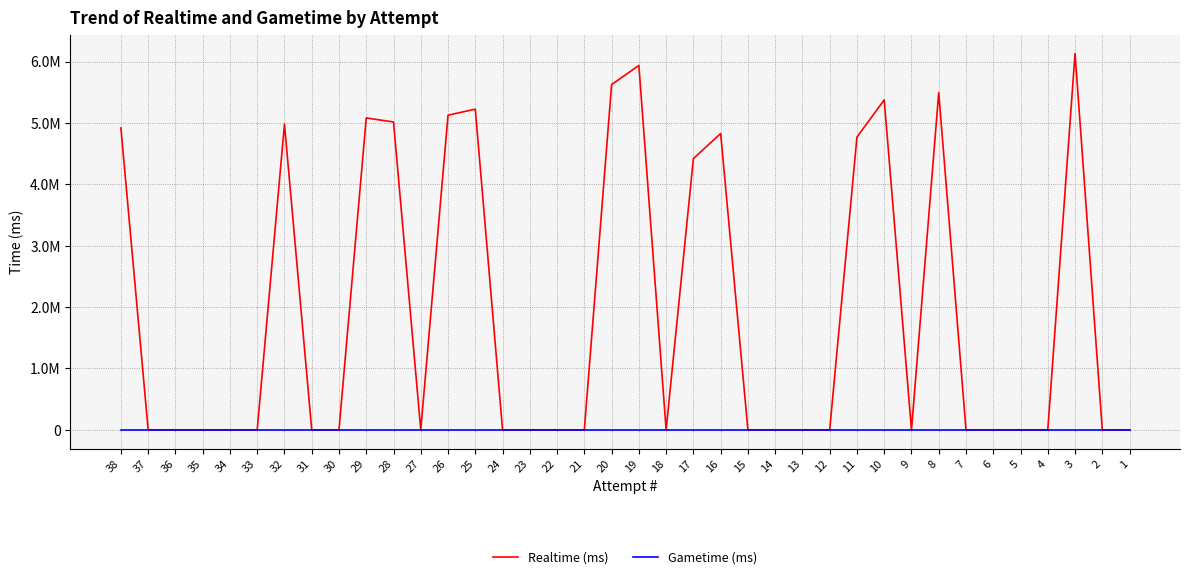

Which series has the largest range (max minus min)?

Realtime (ms)